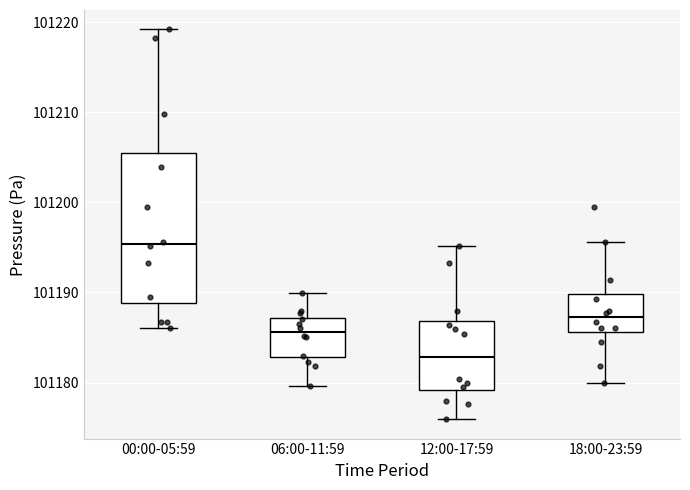

Reading left to right, transcribe this box plot: for each box, give where its median line is, the range the box spans, and where its two whiskers end, as read against the y-axis. The values are not printed on the chart, so give them approximately, as read against the axis.

00:00-05:59: median 101195, box 101189 to 101205, whiskers 101186 to 101219
06:00-11:59: median 101186, box 101183 to 101187, whiskers 101180 to 101190
12:00-17:59: median 101183, box 101179 to 101187, whiskers 101176 to 101195
18:00-23:59: median 101187, box 101186 to 101190, whiskers 101180 to 101196